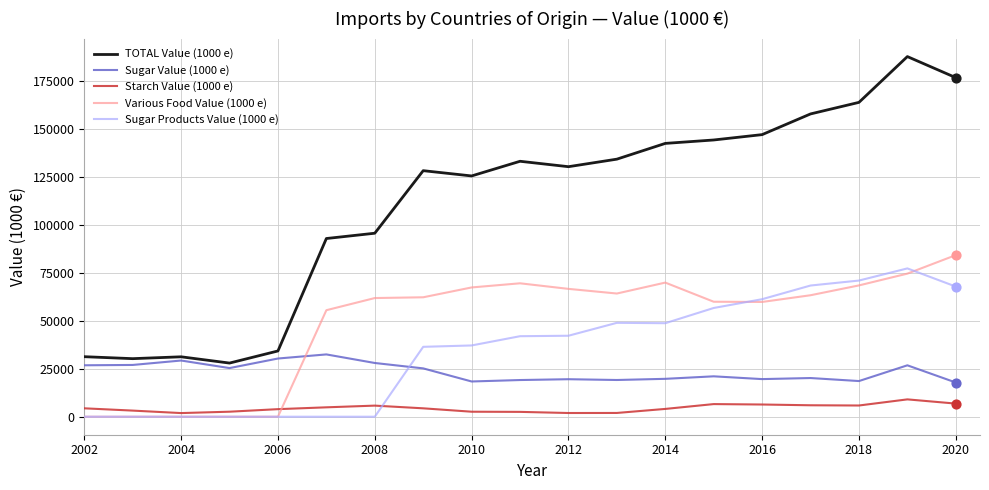

Which series has the largest total across all categories?

TOTAL Value (1000 e)